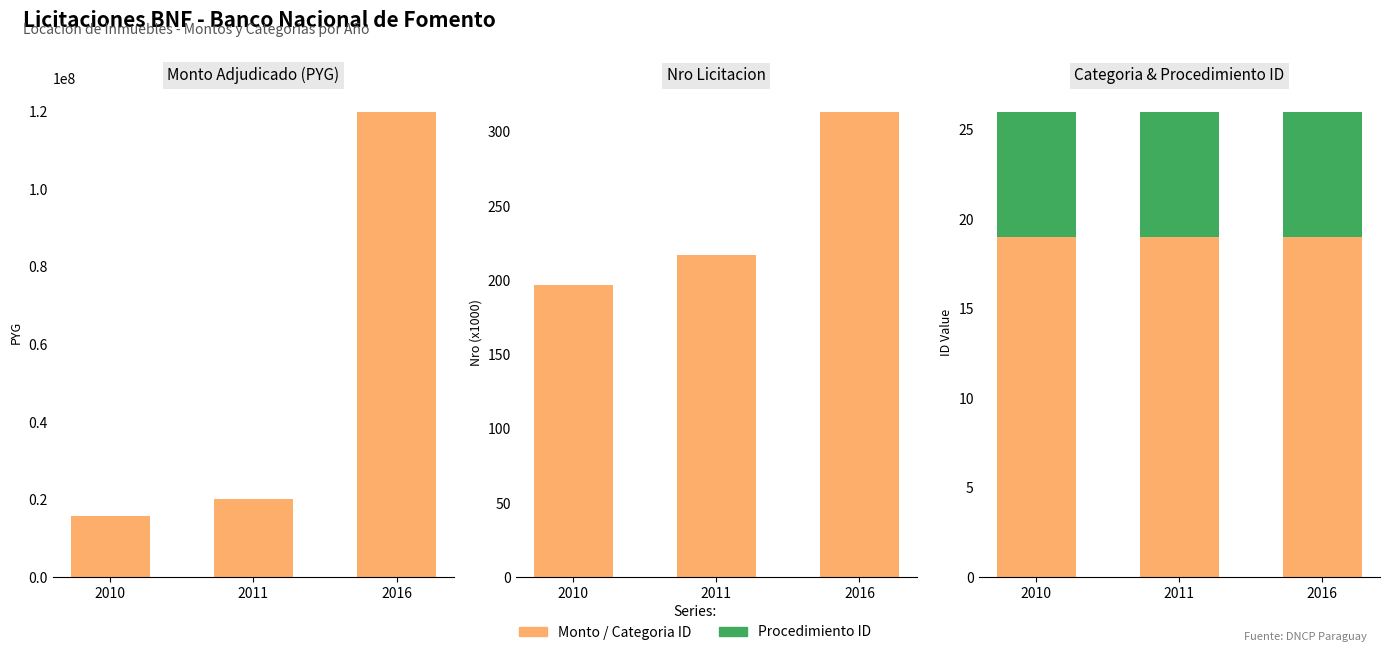

Are the bars horizontal?

No